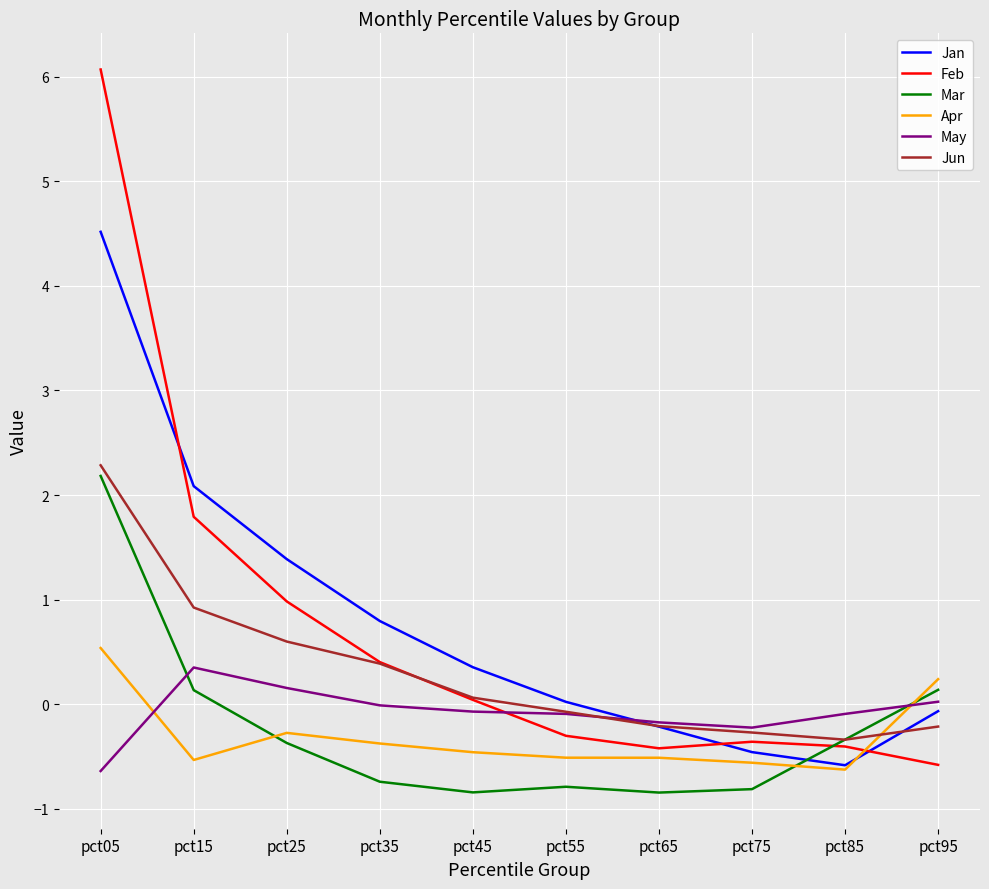

At which category is the sum across all series the highest?

pct05